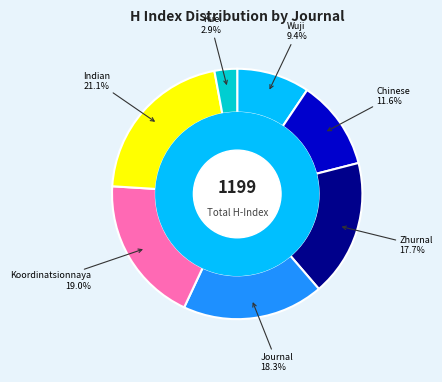

Which category has the biggest portion of the pie?

Indian Journal of Chemistry - Section A